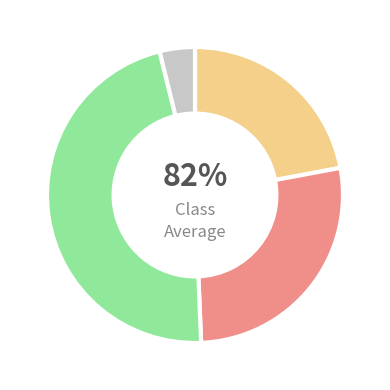

Is there a majority slice in this chart?

No